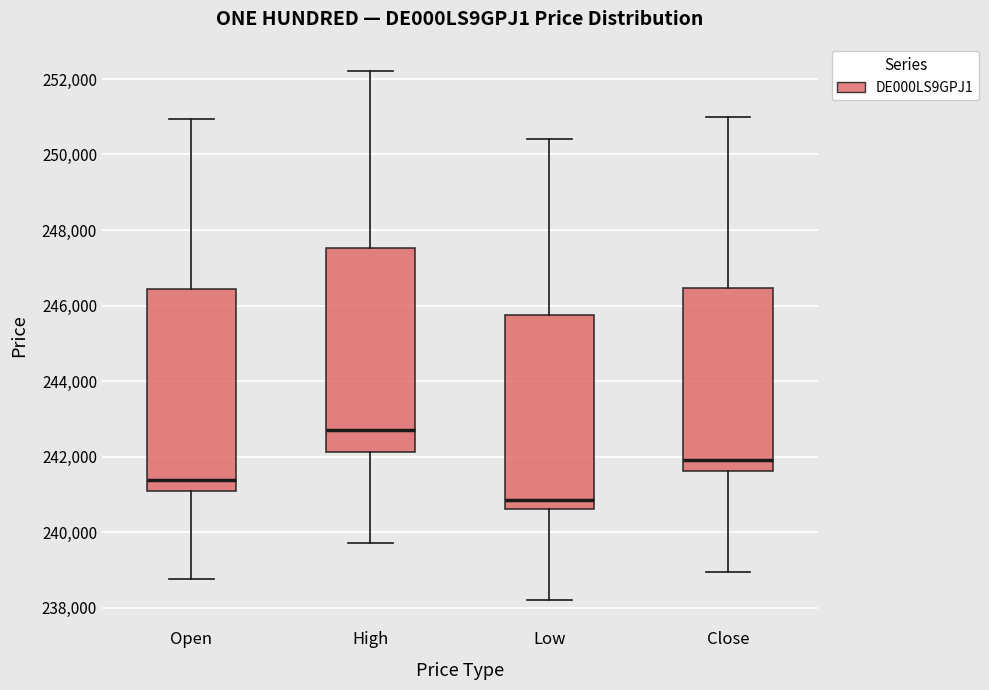

Reading left to right, transcribe this box plot: for each box, give where its median line is, the range the box spans, and where its two whiskers end, as read against the y-axis. The values are not printed on the chart, so give them approximately, as read against the axis.

Open: median 241400, box 241000 to 246400, whiskers 238800 to 251000
High: median 242800, box 242200 to 247600, whiskers 239800 to 252200
Low: median 240800, box 240600 to 245800, whiskers 238200 to 250400
Close: median 242000, box 241600 to 246400, whiskers 239000 to 251000